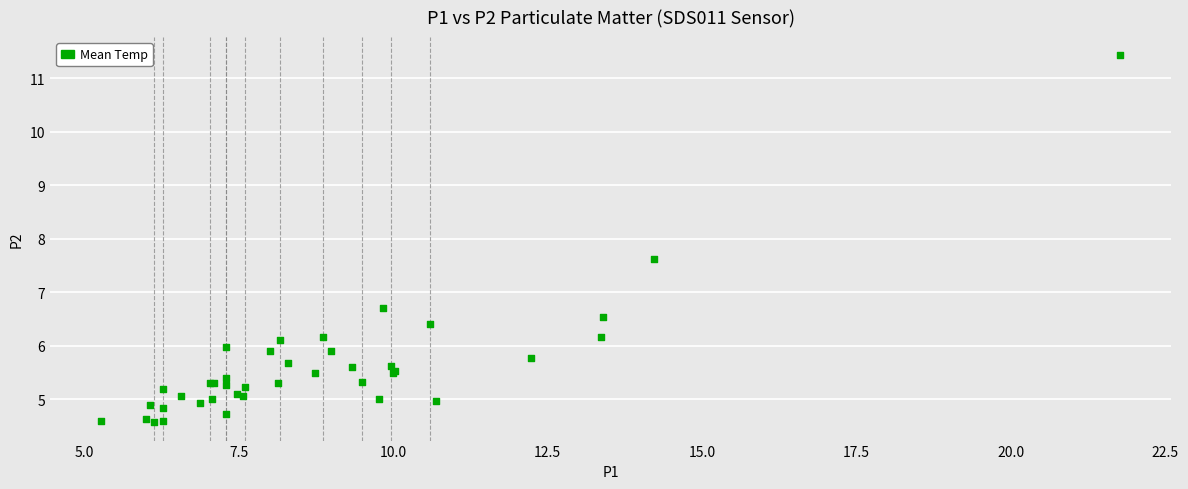

What Y value in the scatter plot is closest to 8?

7.6